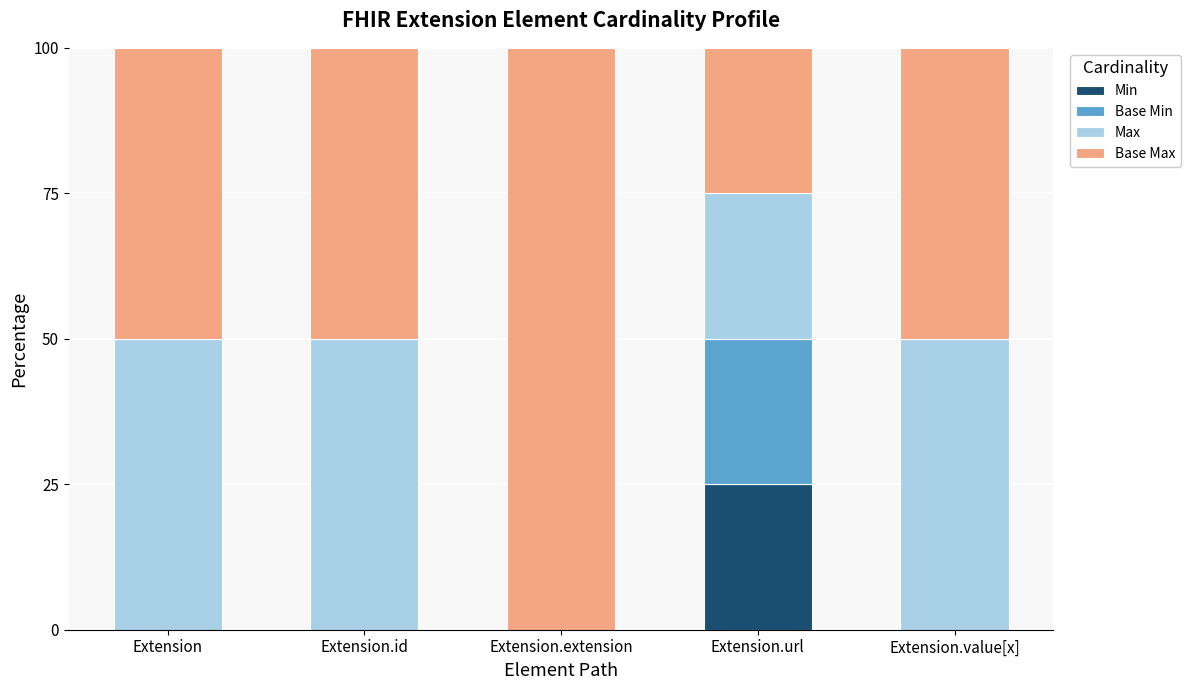

What is the highest value of the Min series?

25